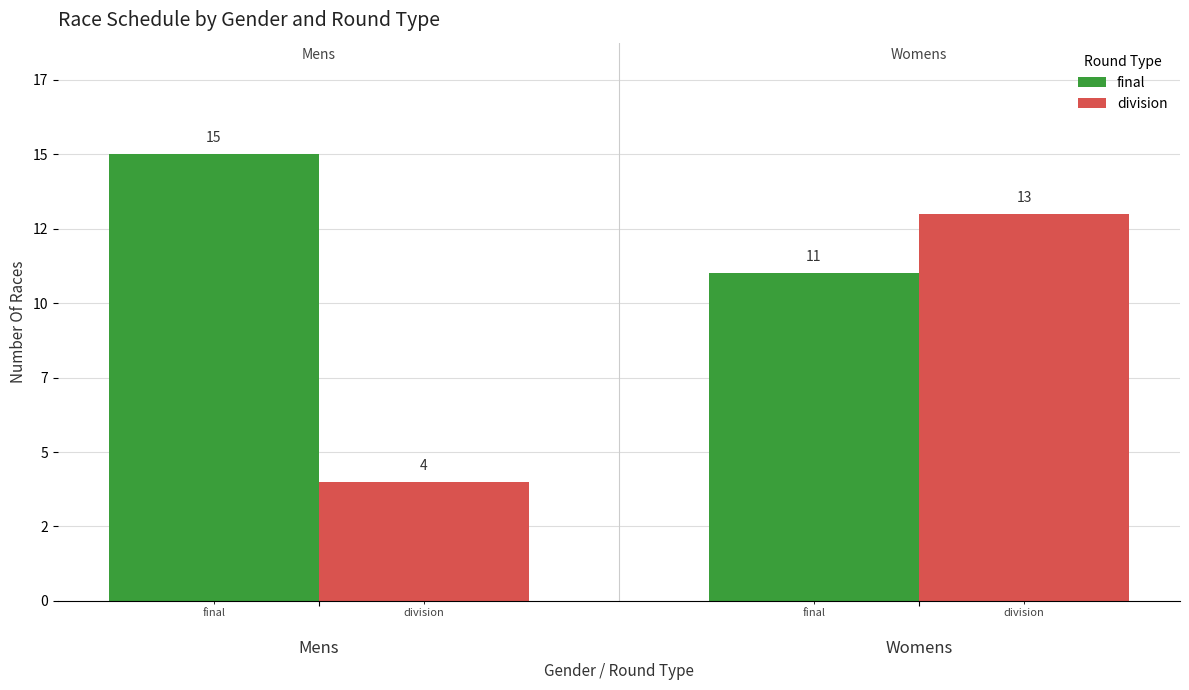

What is the difference between the division values at Womens and Mens?

9